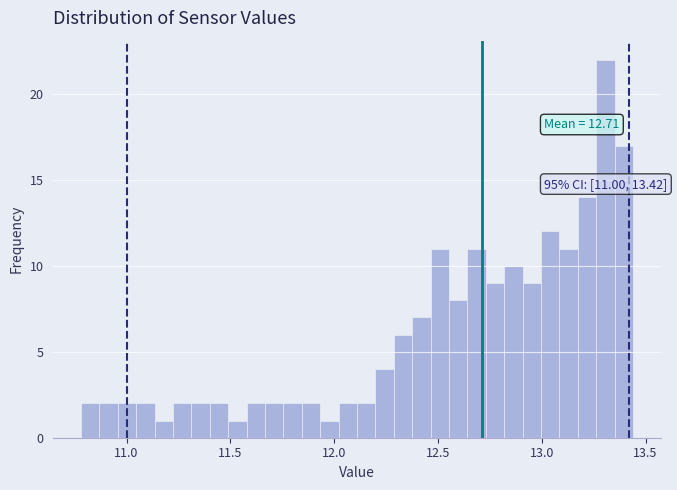

Read against the x-axis, roughly where is the centre of the tallest bar?

13.30